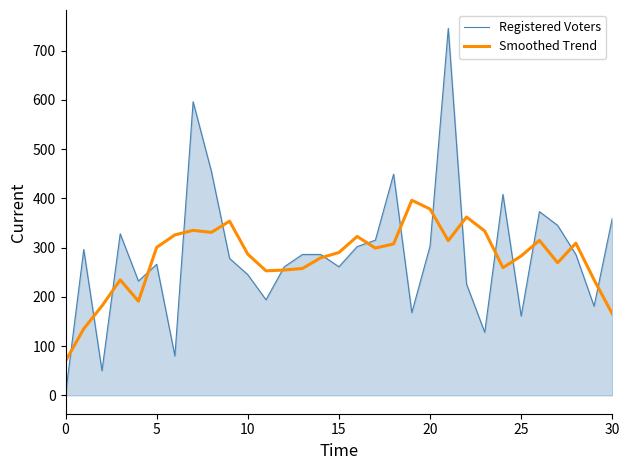

What is the maximum value shown in the chart?

745.0